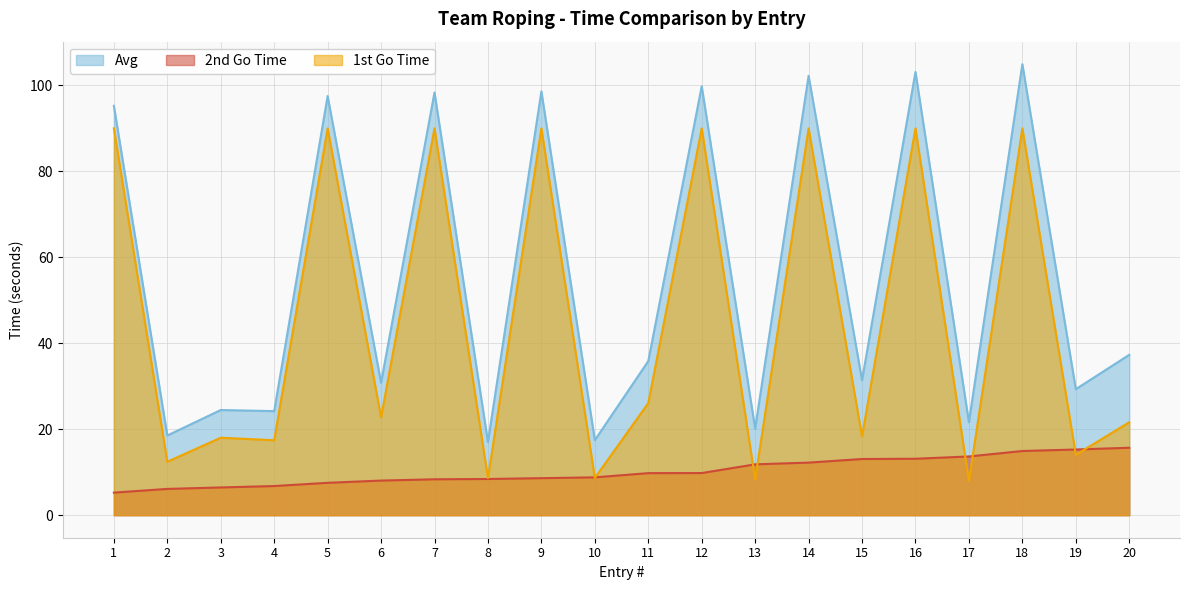

True or false: Avg and 1st Go Time intersect in this chart.

False